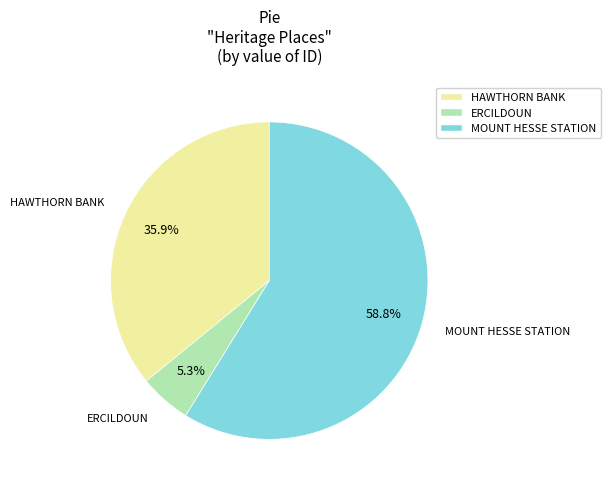

Is there a majority slice in this chart?

Yes